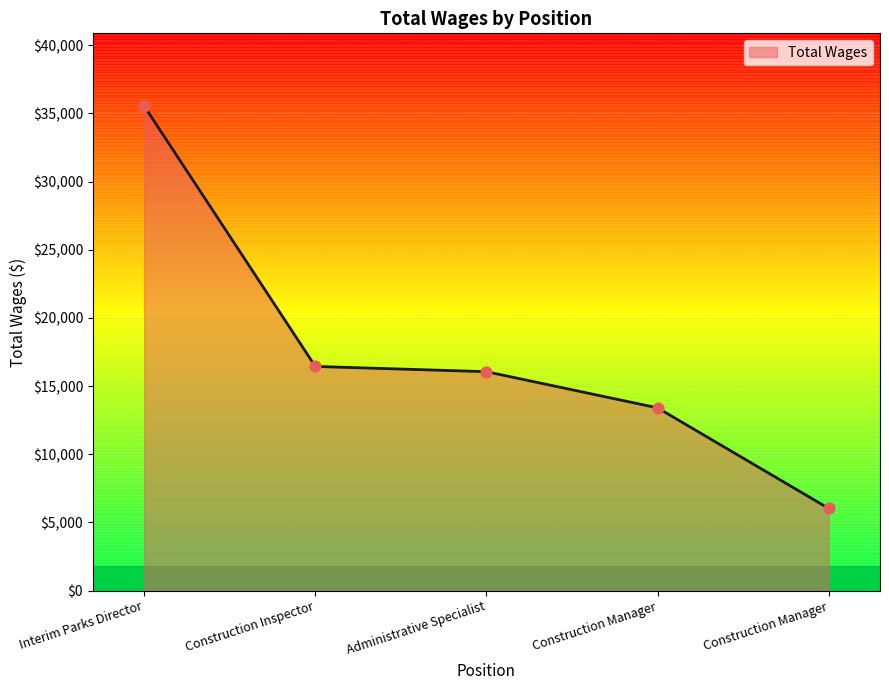

What is the change in value from Construction Inspector to Administrative Specialist?

-385